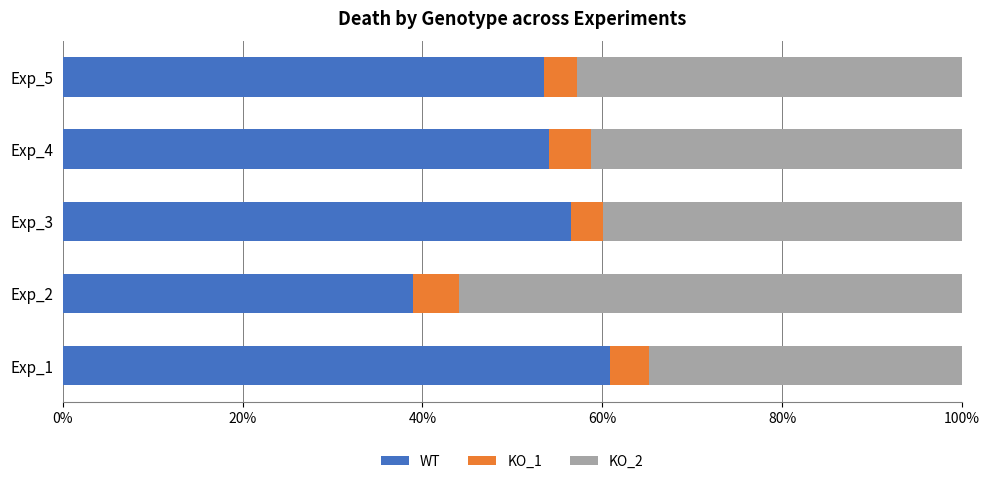

What is the average value of the WT series?

52.8